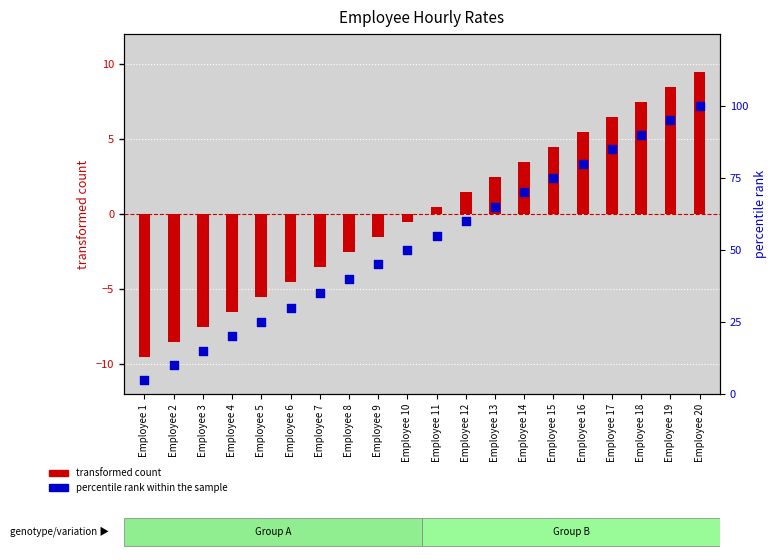

Which series contains the lowest Y value?

transformed count